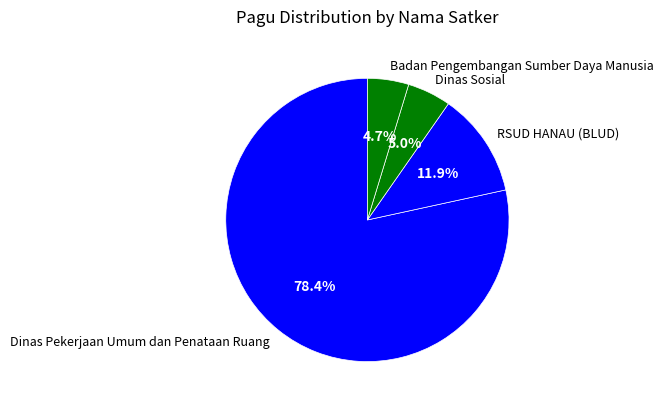

What portion of the pie excludes Dinas Pekerjaan Umum dan Penataan Ruang?

21.6%